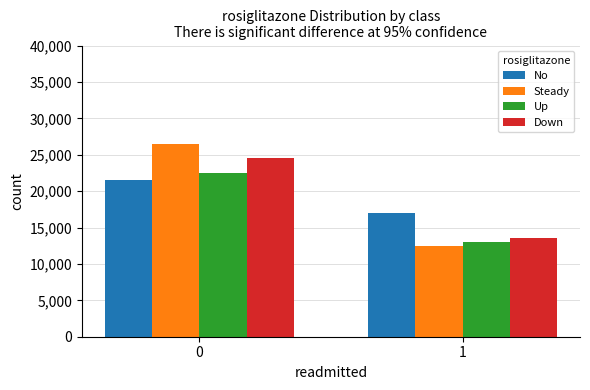

What is the spread (max minus min) of values at 1?

4500